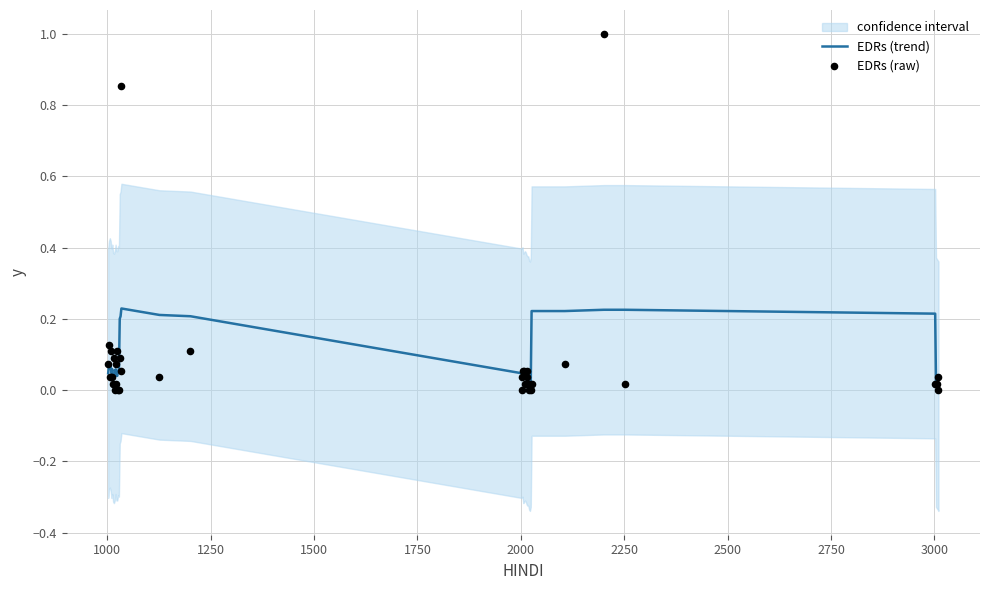

Which series reaches the minimum Y coordinate?

EDRs (raw)